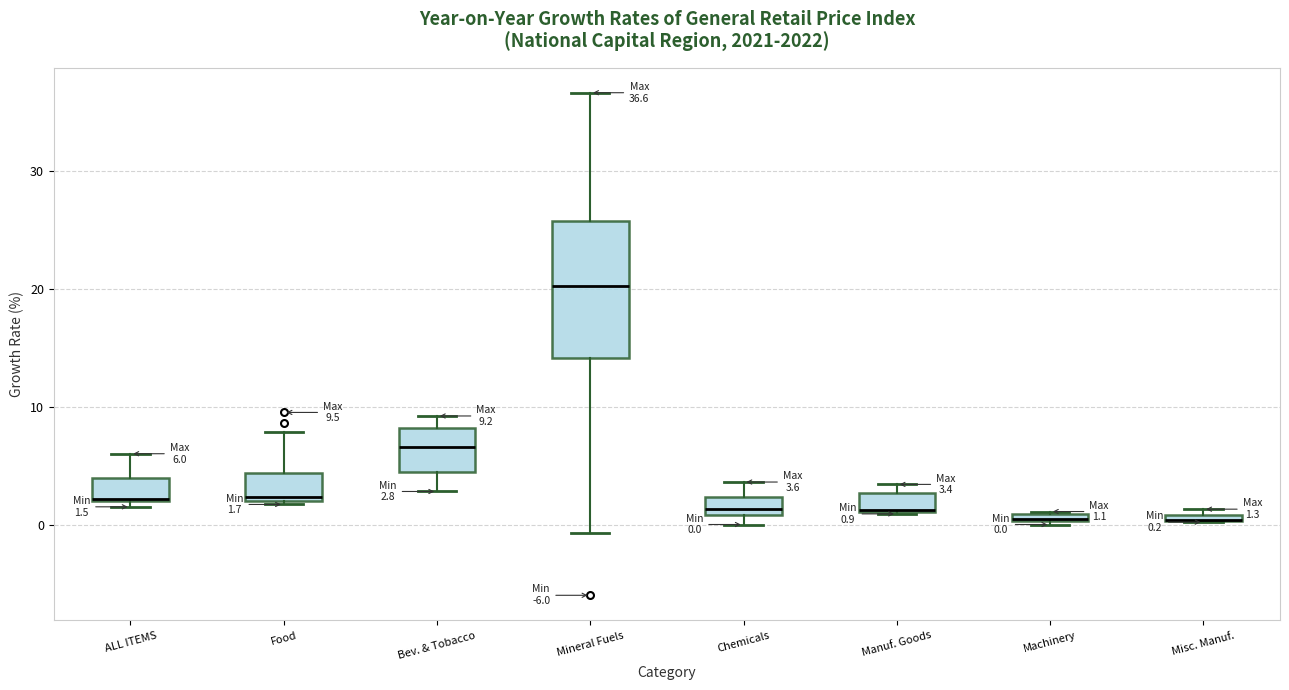

Which box is the tallest, from its lower edge to its upper edge?

Mineral Fuels